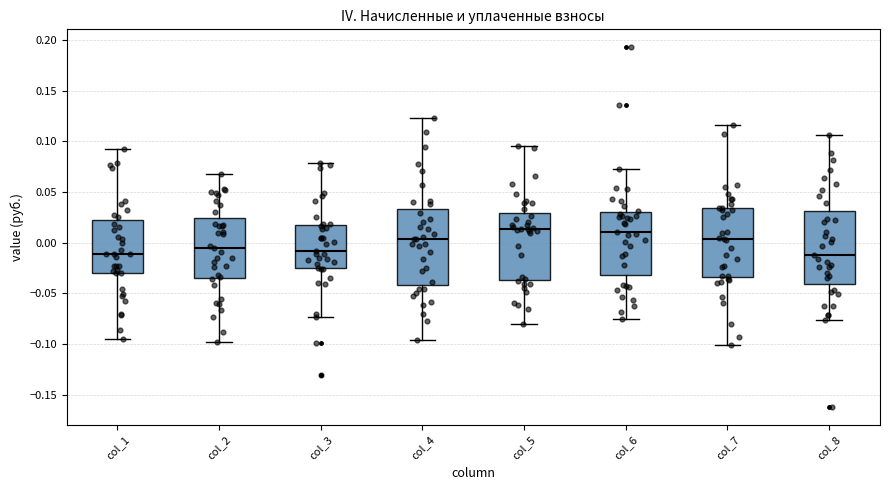

Reading left to right, read every box against the y-axis: the position of its median line, the range the box covers, and the ends of its whiskers. The values are not printed on the chart, so give them approximately, as read against the axis.

col_1: median -0.010, box -0.030 to 0.020, whiskers -0.095 to 0.095
col_2: median -0.005, box -0.035 to 0.025, whiskers -0.100 to 0.070
col_3: median -0.010, box -0.025 to 0.015, whiskers -0.075 to 0.080
col_4: median 0.005, box -0.040 to 0.035, whiskers -0.095 to 0.125
col_5: median 0.015, box -0.035 to 0.030, whiskers -0.080 to 0.095
col_6: median 0.010, box -0.030 to 0.030, whiskers -0.075 to 0.075
col_7: median 0.005, box -0.035 to 0.035, whiskers -0.100 to 0.115
col_8: median -0.015, box -0.040 to 0.030, whiskers -0.075 to 0.105